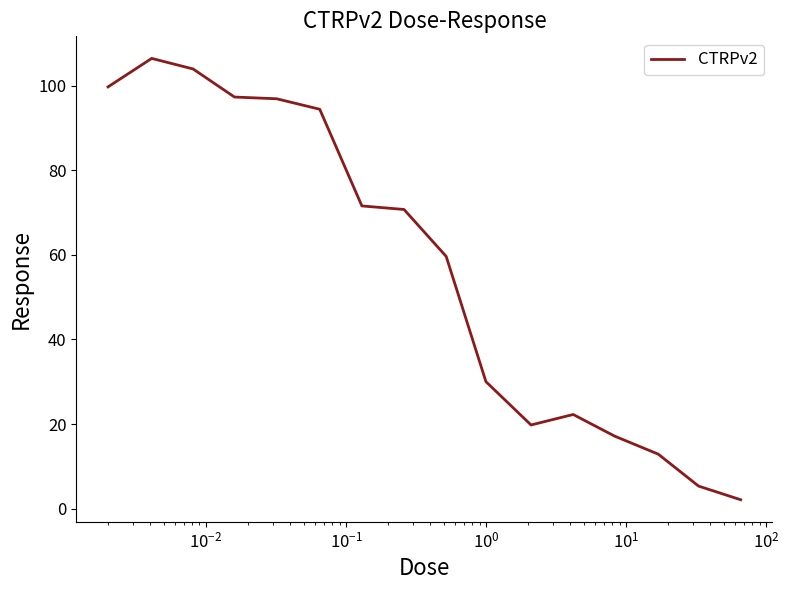

What is the greatest value displayed?

106.5